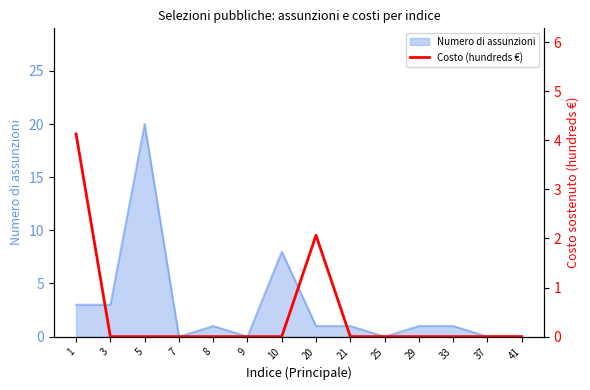

List the labels in order of value, smallest first.

3, 5, 7, 8, 9, 10, 21, 25, 29, 33, 37, 41, 20, 1